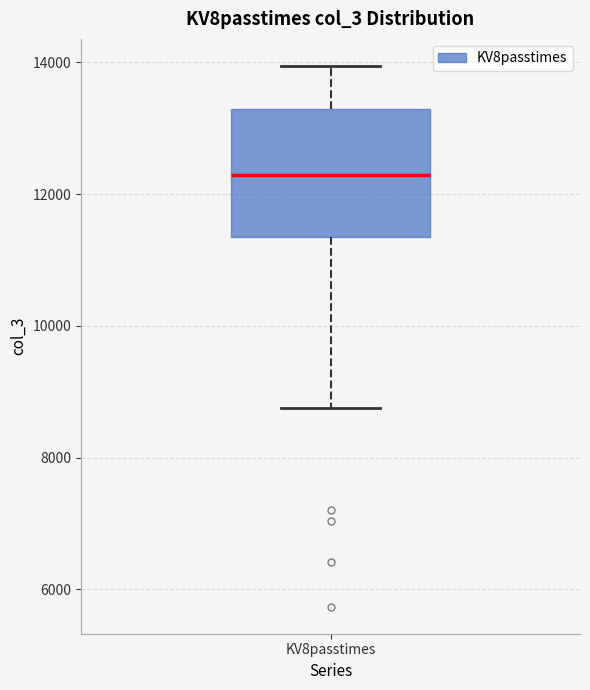

Read this box plot against the y-axis: the position of the median line, the range covered by the box, and the ends of both whiskers. The values are not printed on the chart, so give them approximately, as read against the axis.

median 12200, box 11400 to 13200, whiskers 8800 to 14000